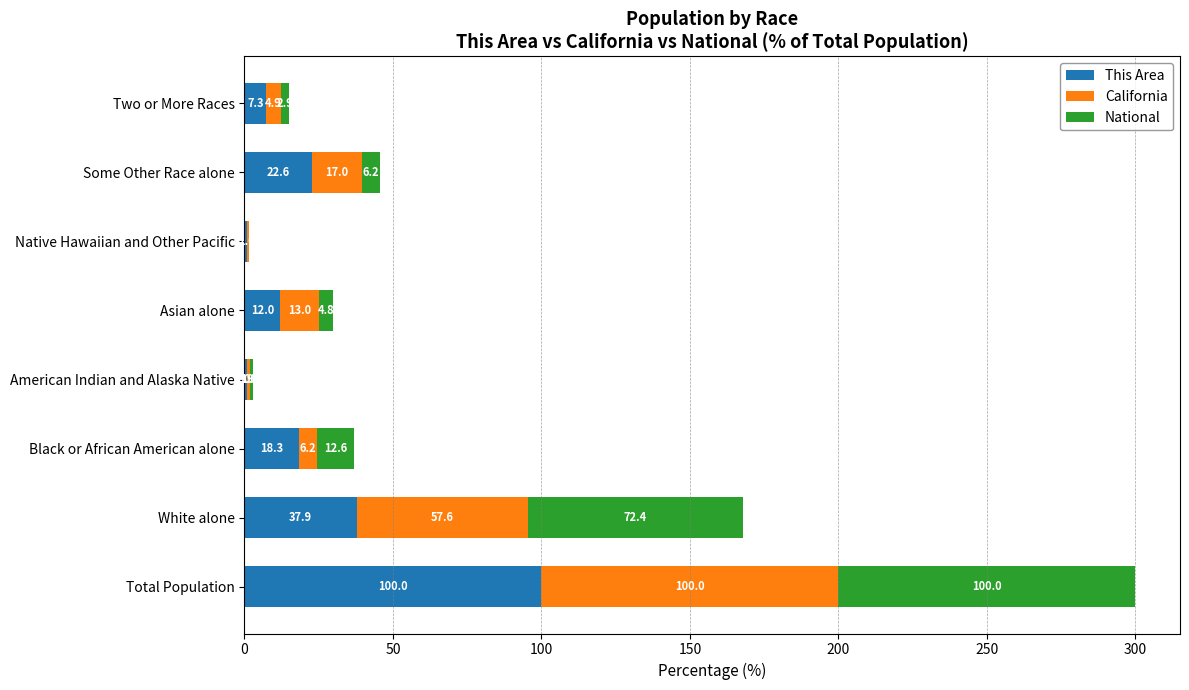

Which category has the highest value in the This Area series?

Total Population